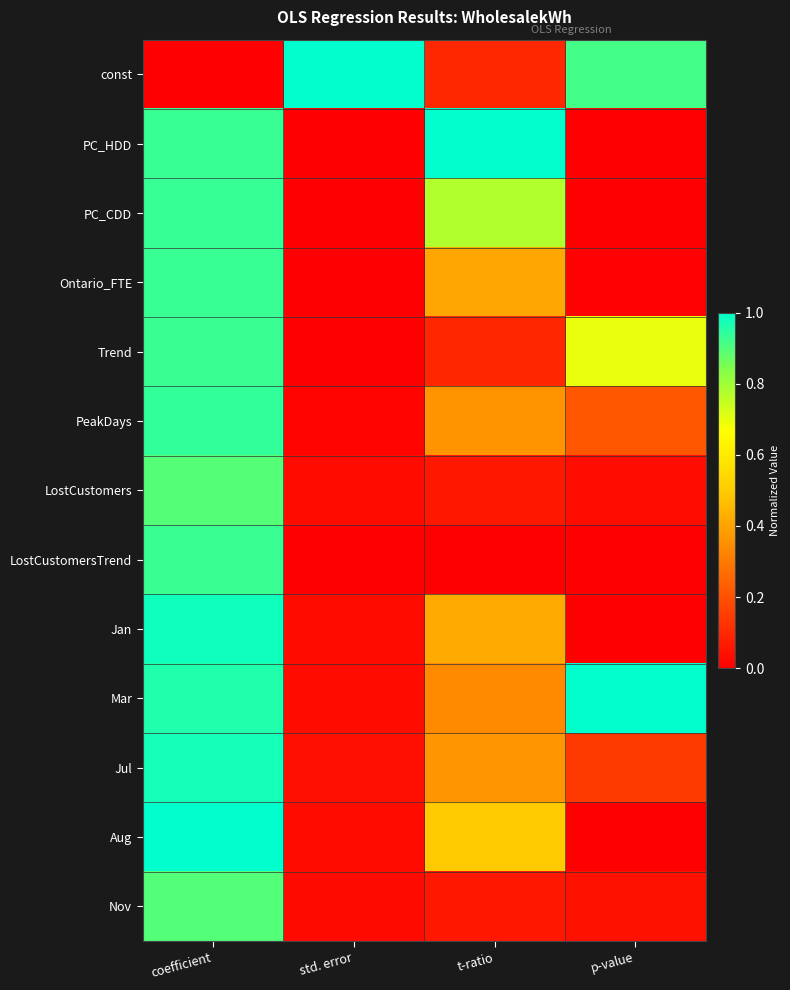

What is the difference between the highest and lowest values at std. error?

1.0